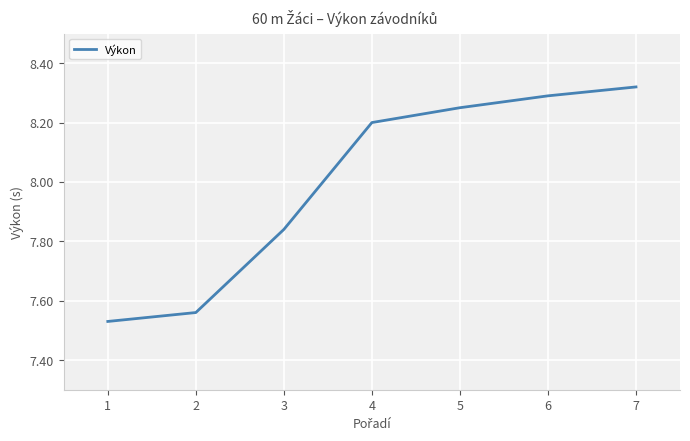

List the labels in order of value, largest first.

7, 6, 5, 4, 3, 2, 1